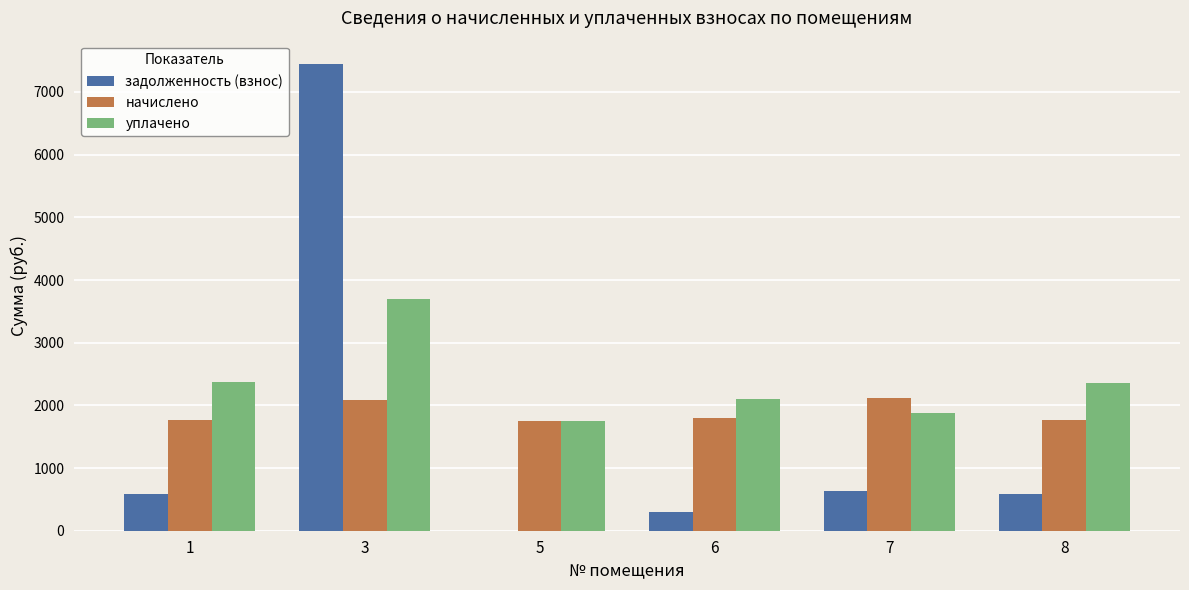

What is the sum of the уплачено values at 7 and 5?

3621.6